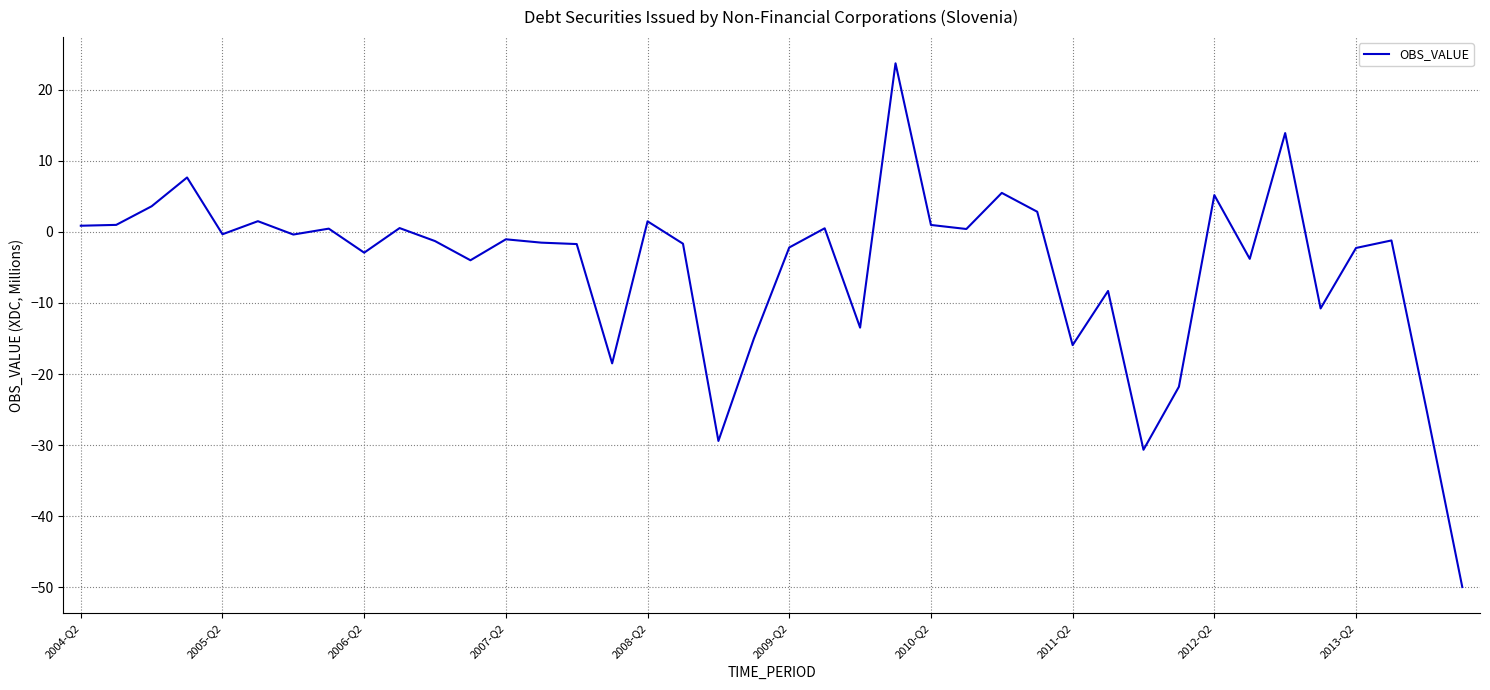

What is the maximum value shown in the chart?

23.7